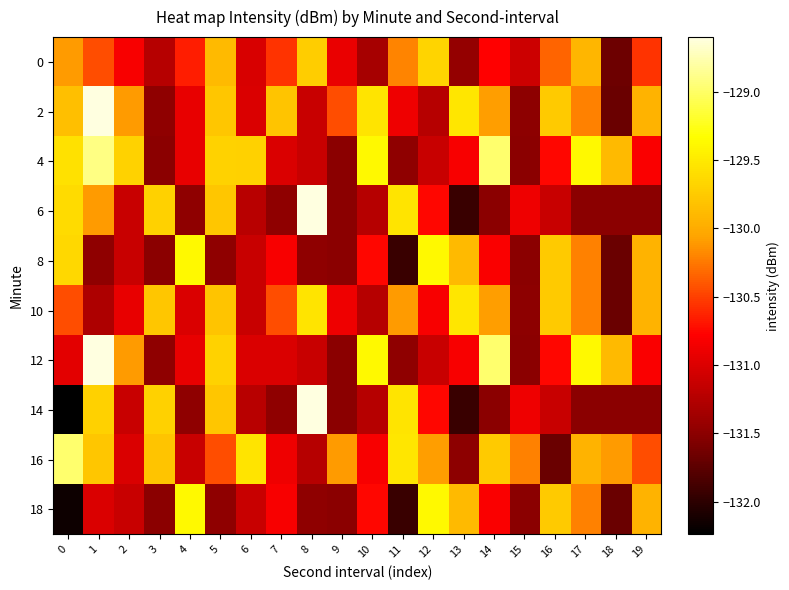

What is the maximum value shown in the chart?

-128.6